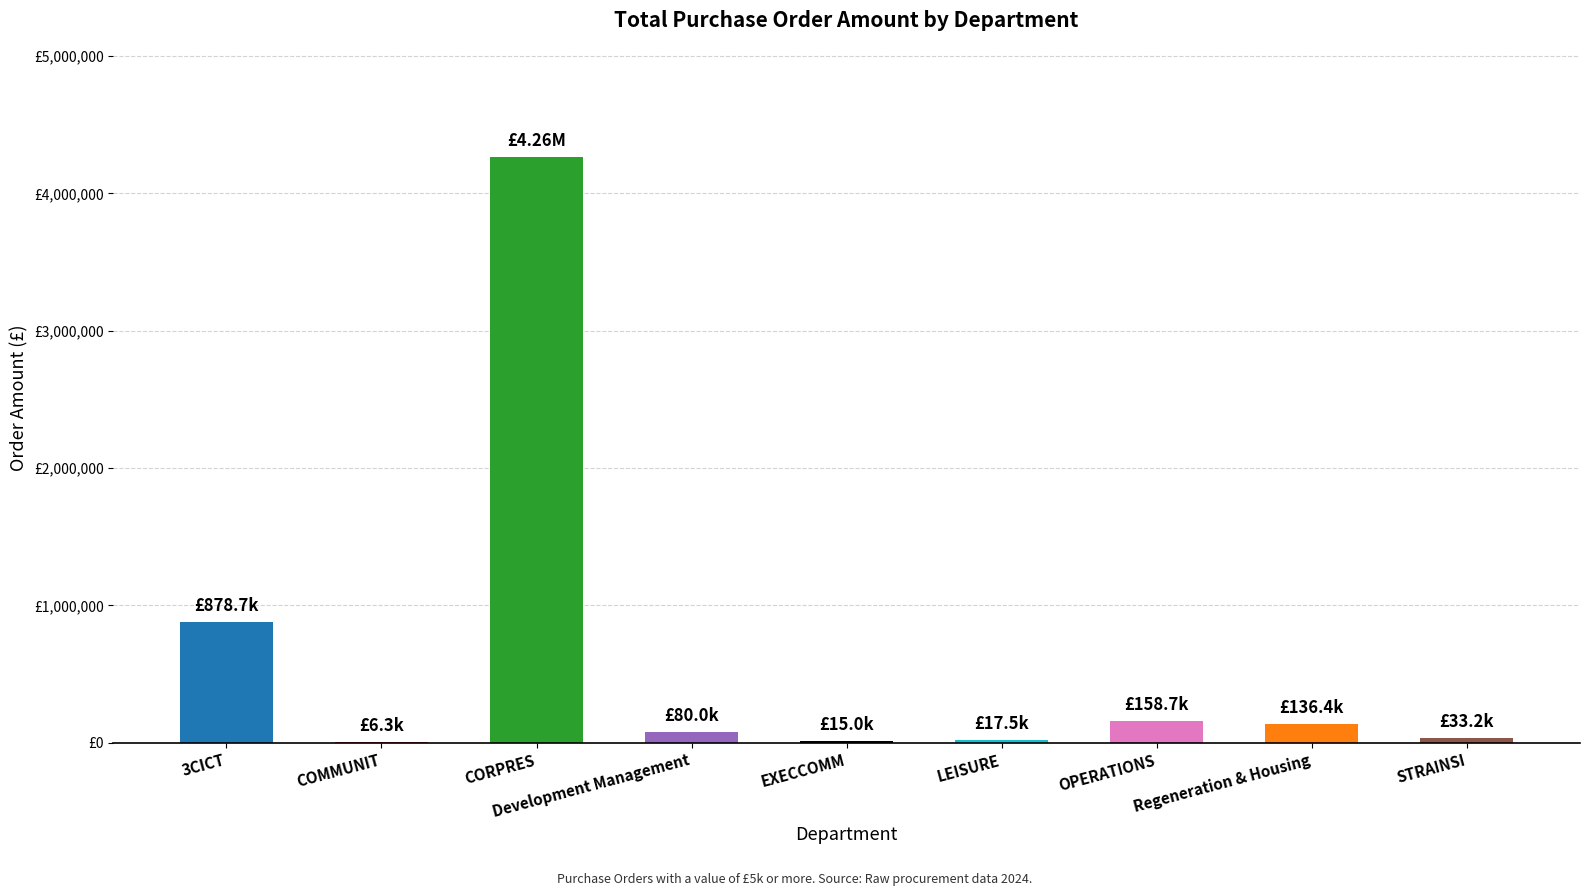

Where does the data first go above 80000?

3CICT